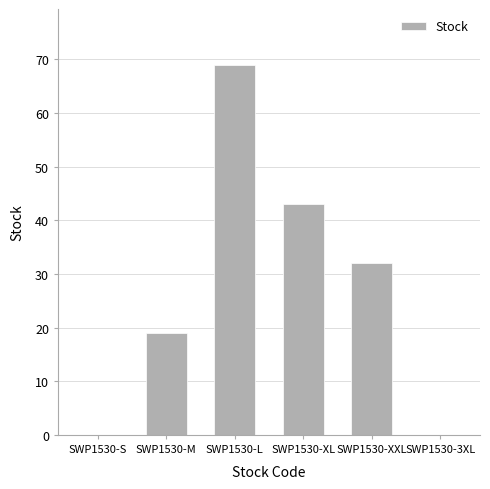

Where is the data nearest to the value 34?

SWP1530-XXL